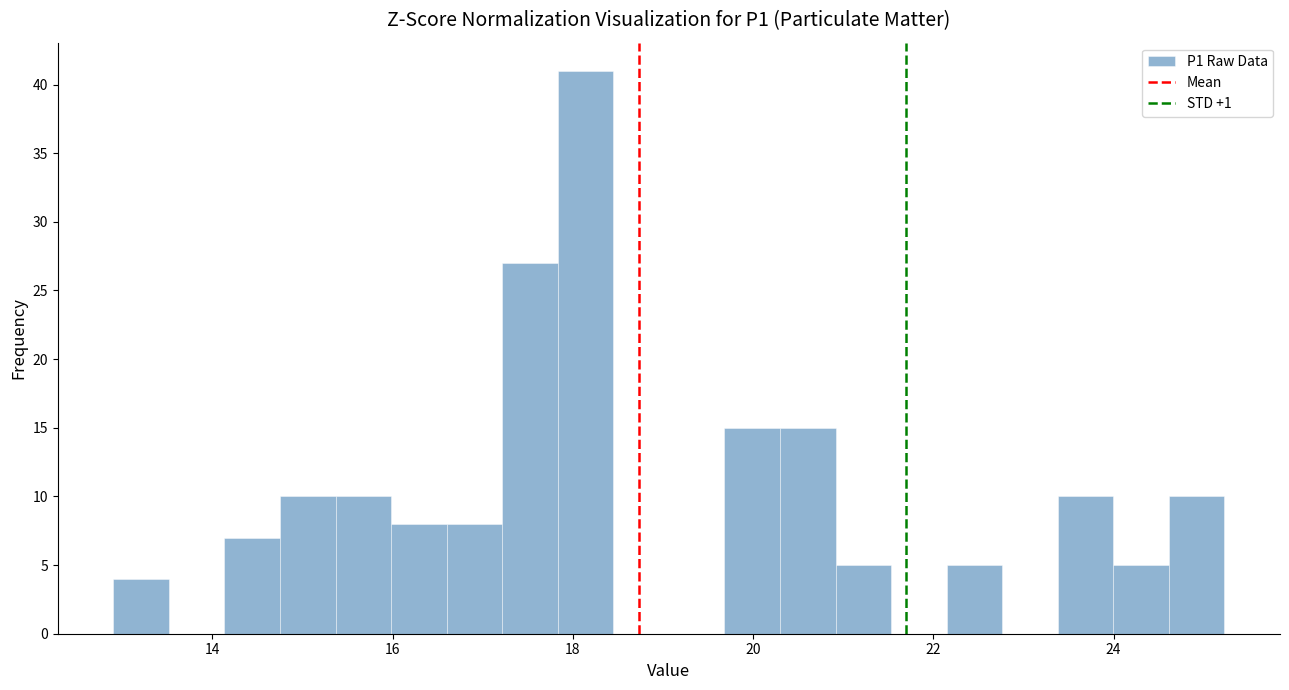

Around what value on the x-axis is the tallest bar? Give the approximate position of its centre, as read against the axis.

18.2